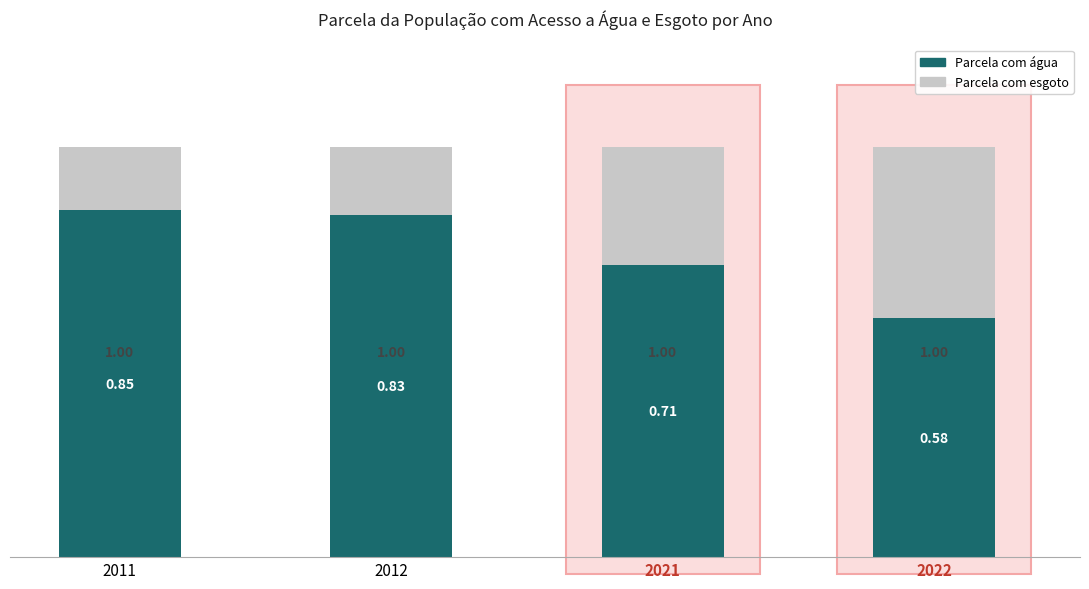

The Parcela com esgoto series shows 1.0 at 2012. True or false?

True